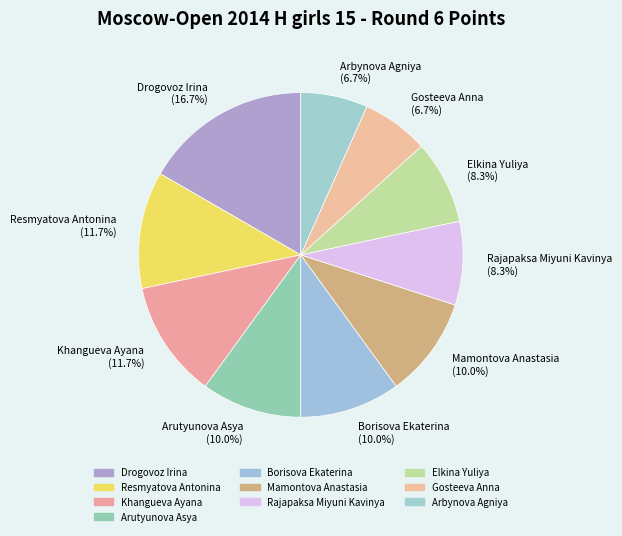

Is there any slice that represents more than half of the pie?

No